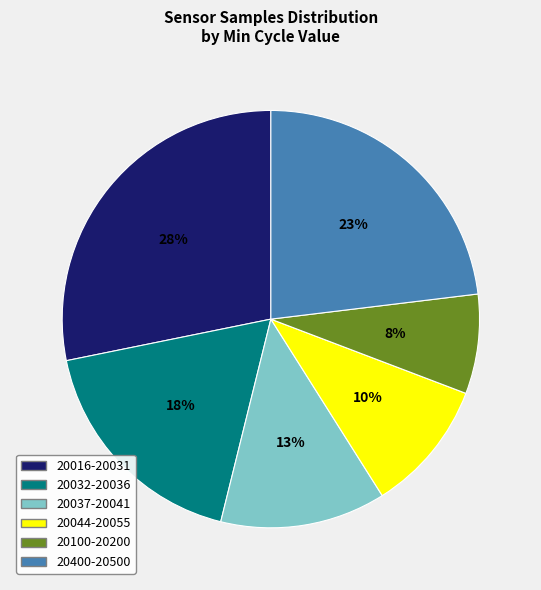

Is there a majority slice in this chart?

No